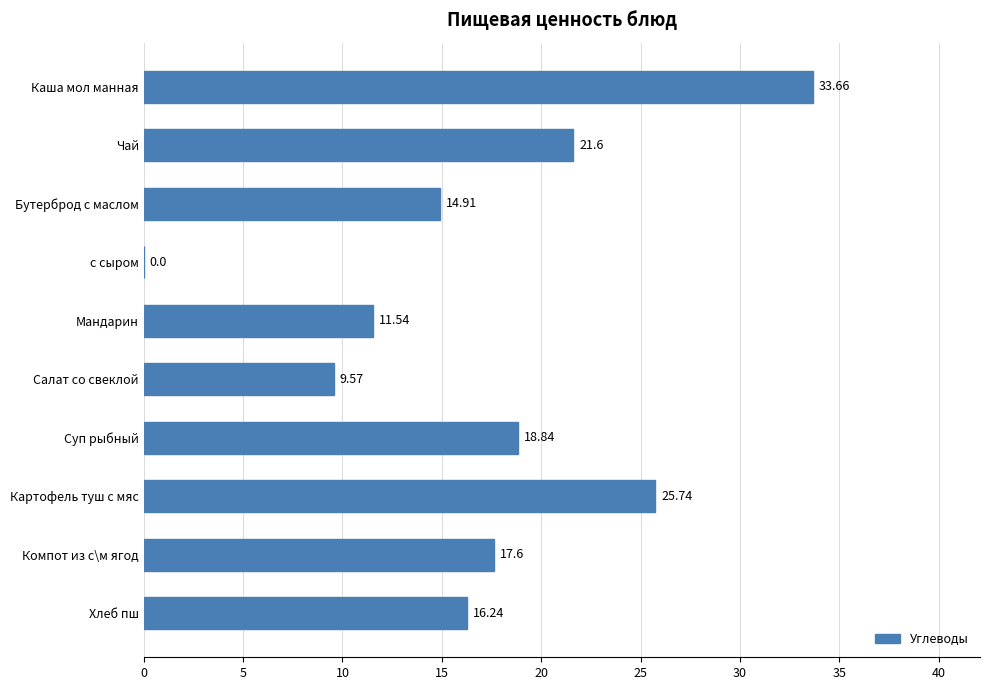

What is the sum of the values at с сыром and Бутерброд с маслом?

14.9